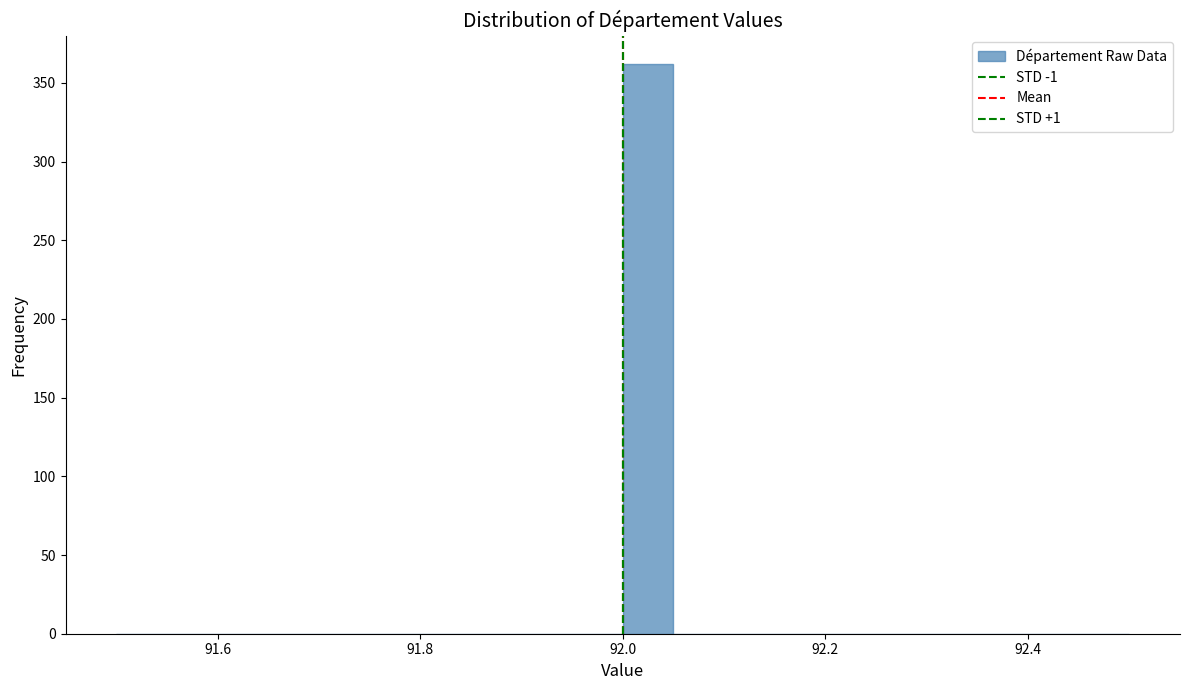

Around what value on the x-axis is the tallest bar? Give the approximate position of its centre, as read against the axis.

92.02